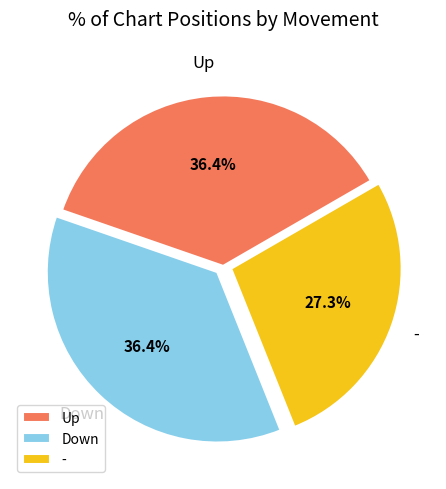

To the nearest percent, what is the average slice percentage?

33%